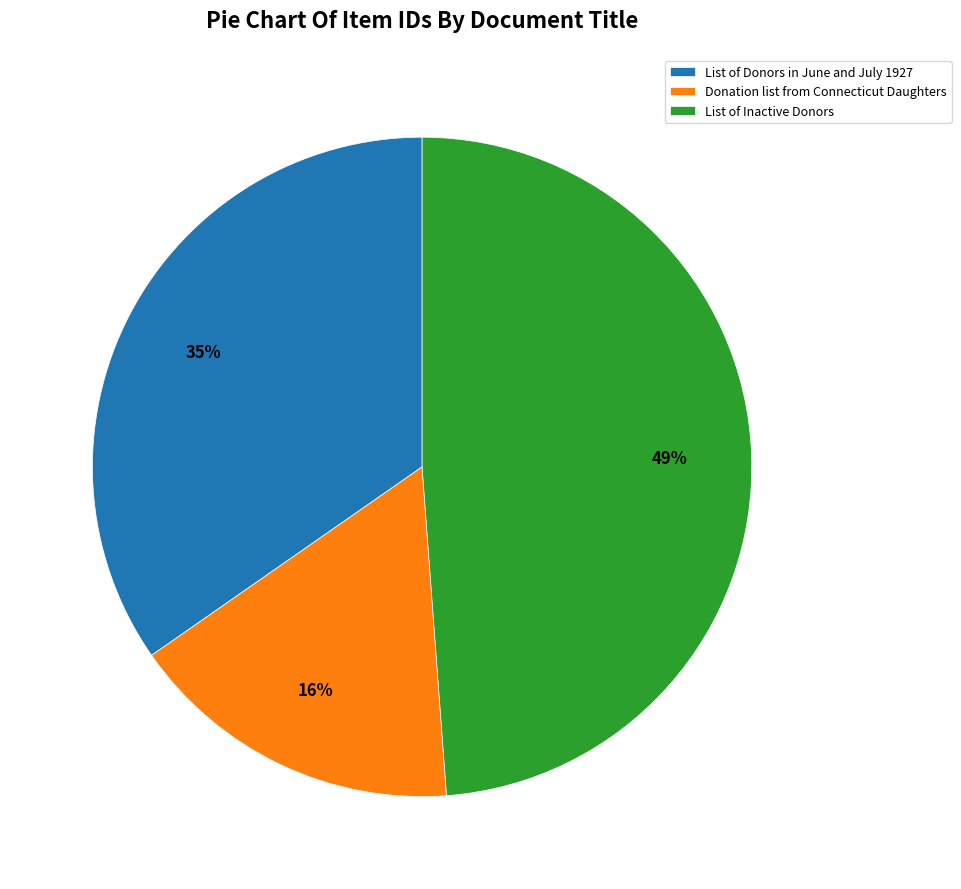

Count the number of slices in the pie.

3